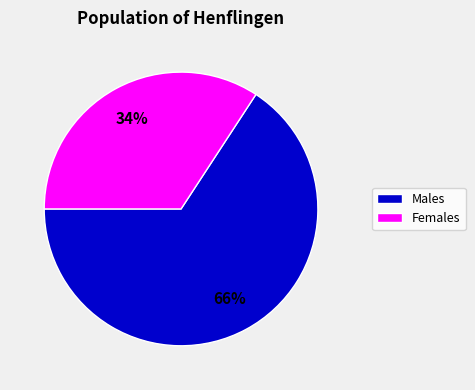

Is there any slice that represents more than half of the pie?

Yes